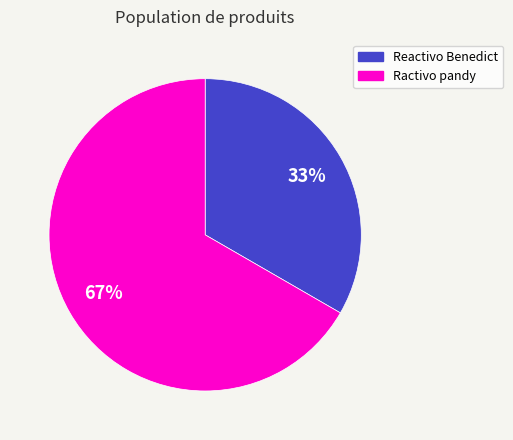

To the nearest percent, what is the combined percentage of Ractivo pandy and Reactivo Benedict?

100%